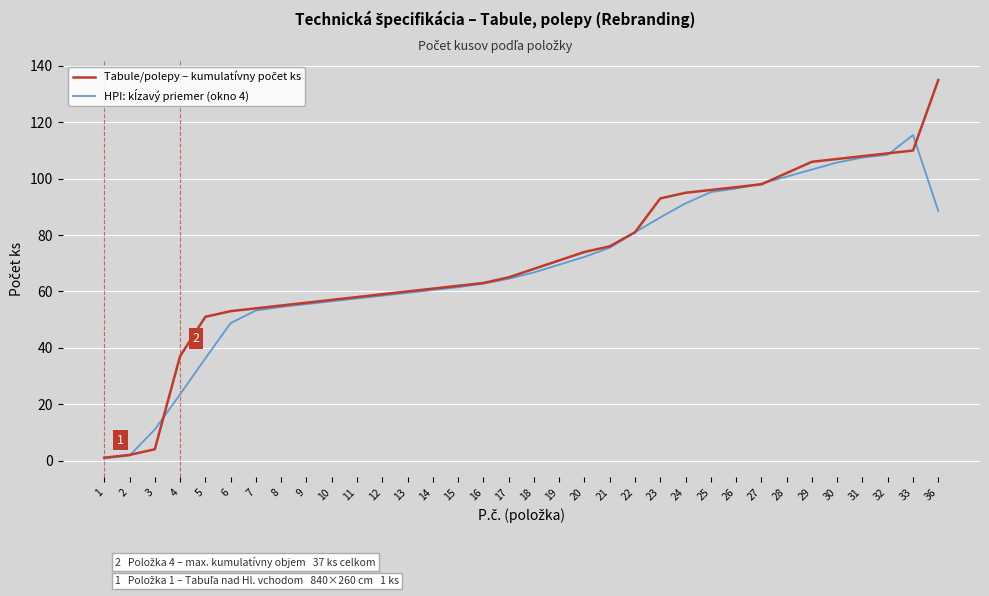

What is the spread (max minus min) of values at 36?

46.5